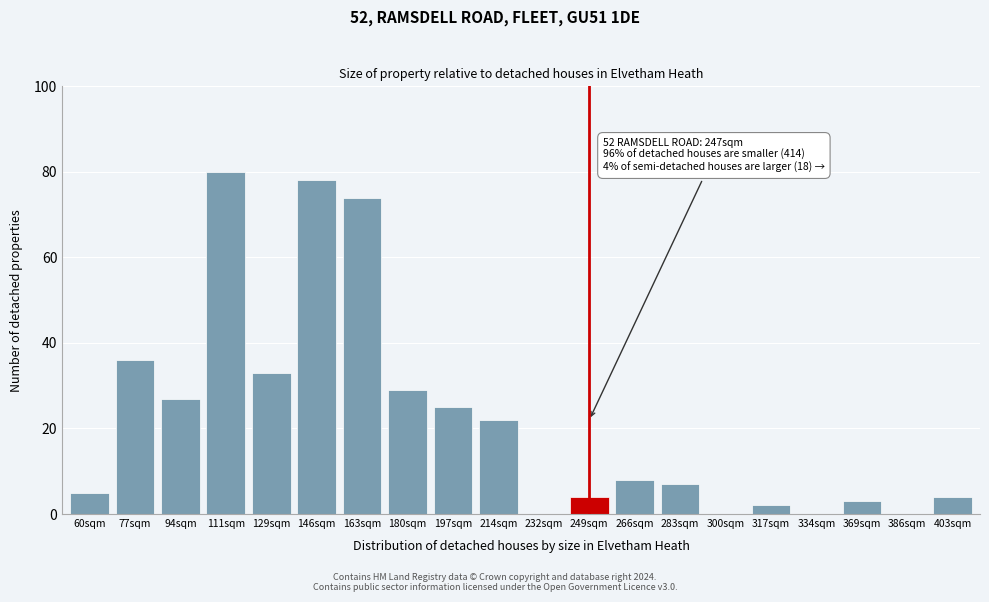

Reading left to right, transcribe all the data shown in this chart.

60sqm=5	77sqm=36	94sqm=27	111sqm=80	129sqm=33	146sqm=78	163sqm=74	180sqm=29	197sqm=25	214sqm=22	232sqm=0	249sqm=4	266sqm=8	283sqm=7	300sqm=0	317sqm=2	334sqm=0	369sqm=3	386sqm=0	403sqm=4